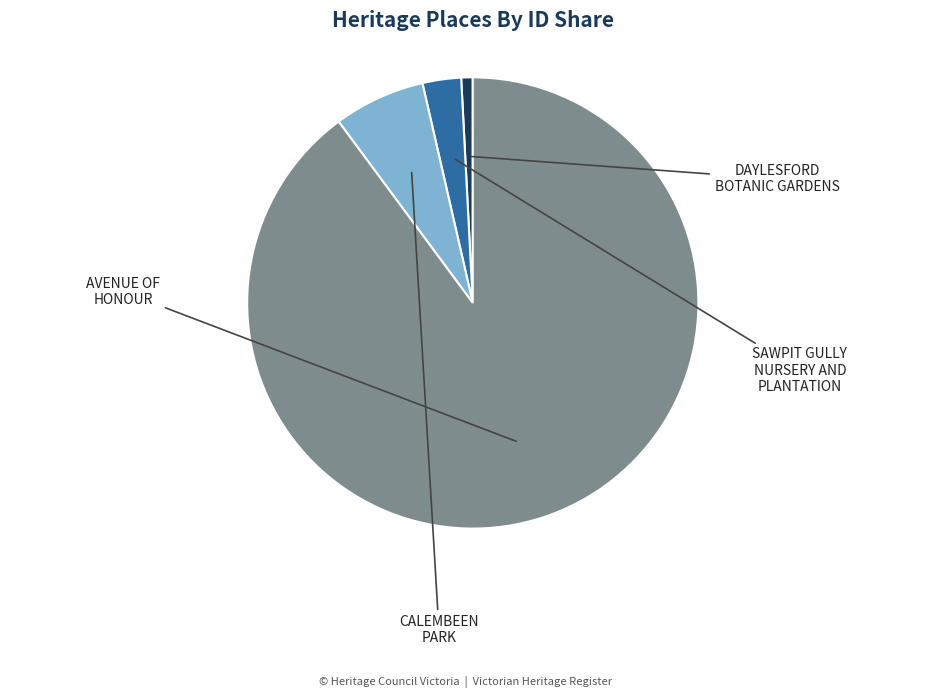

Does any single category account for the majority?

Yes